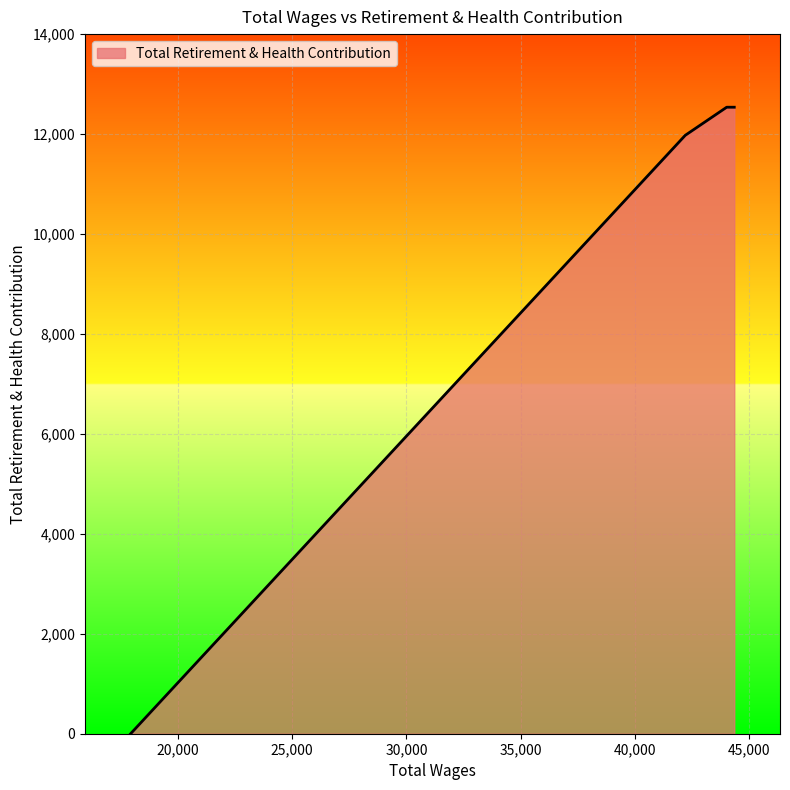

What is the greatest value displayed?

12537